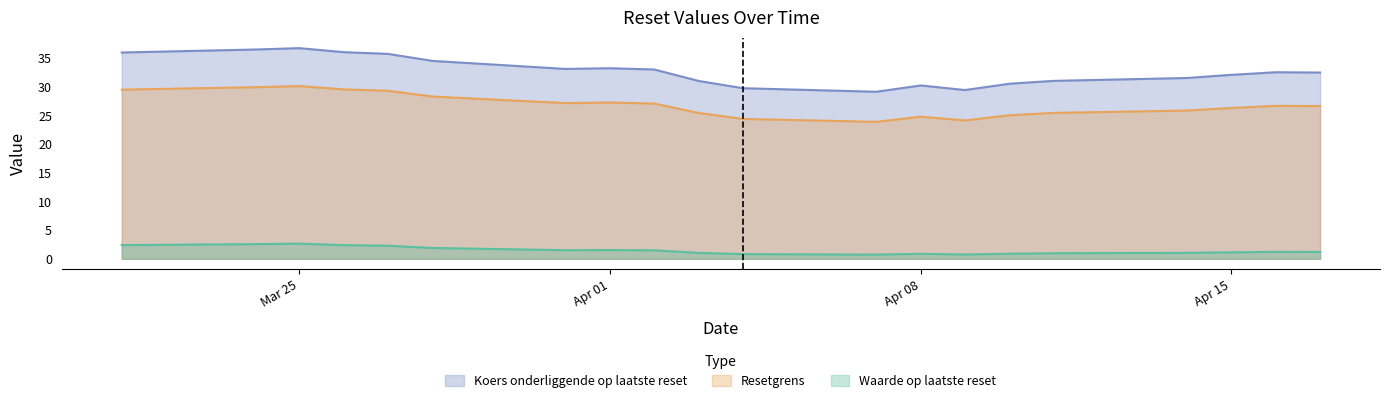

True or false: Resetgrens has a value of 6.1 at 2025-03-25.

False